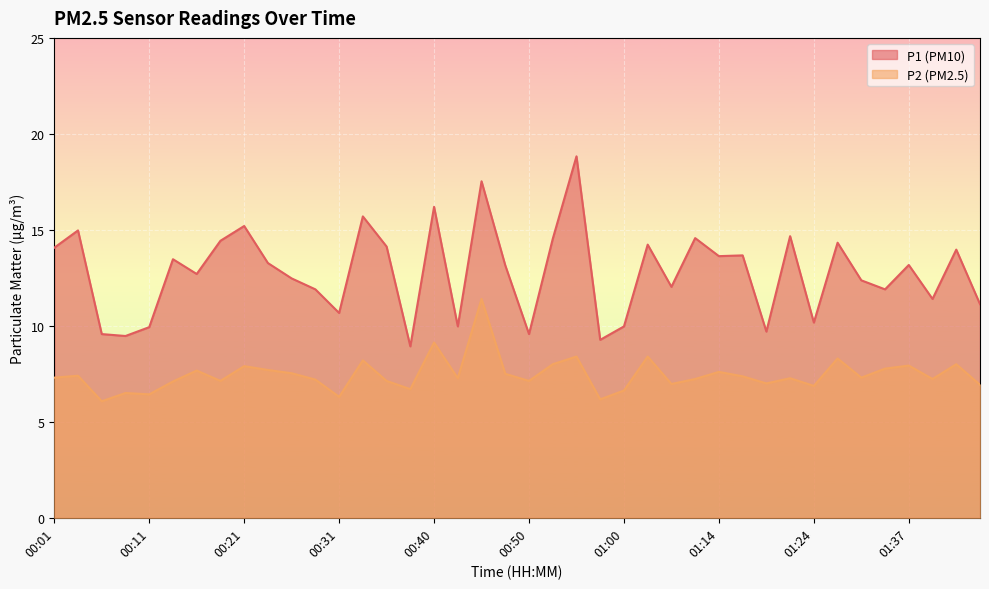

At which category does P1 reach its first local peak?

00:04